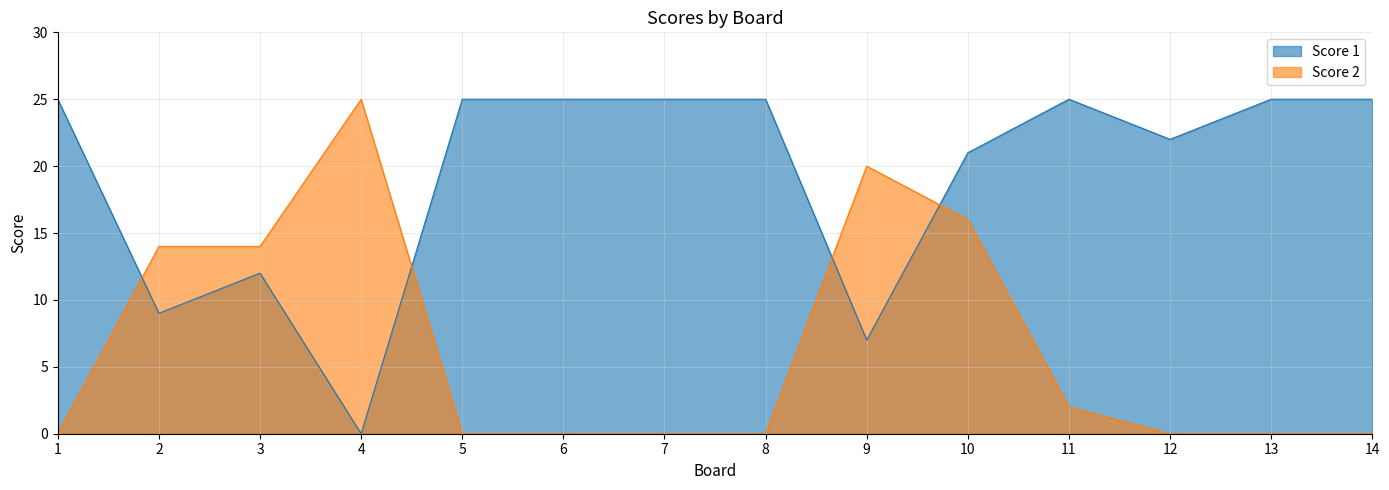

How many data points in Score 1 are less than 25?

6